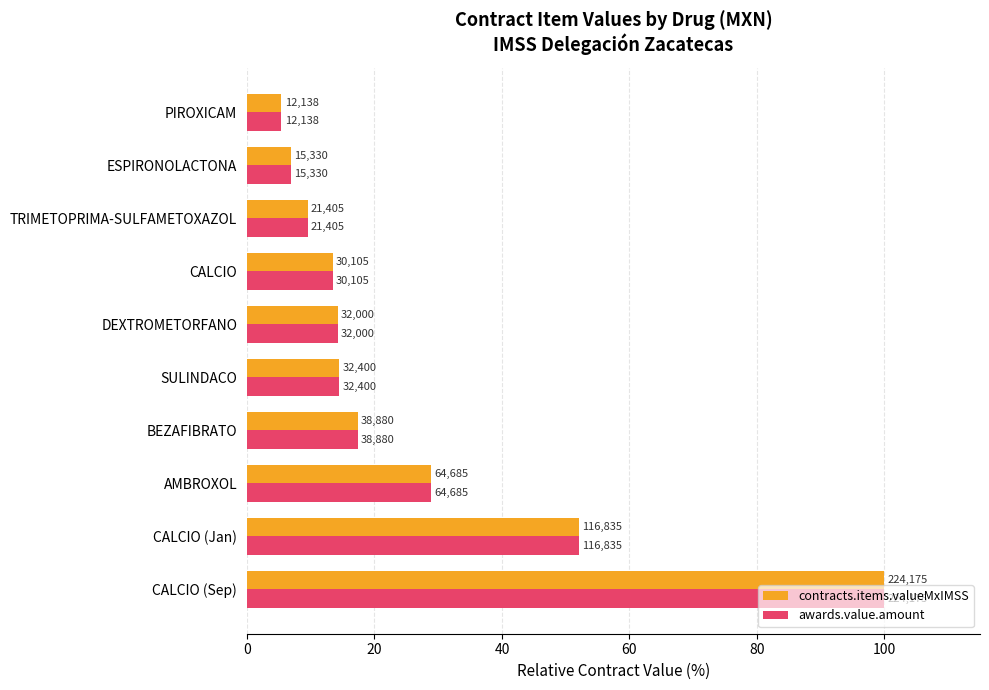

What is the difference between the second highest and minimum values in the awards.value.amount series?

46.7